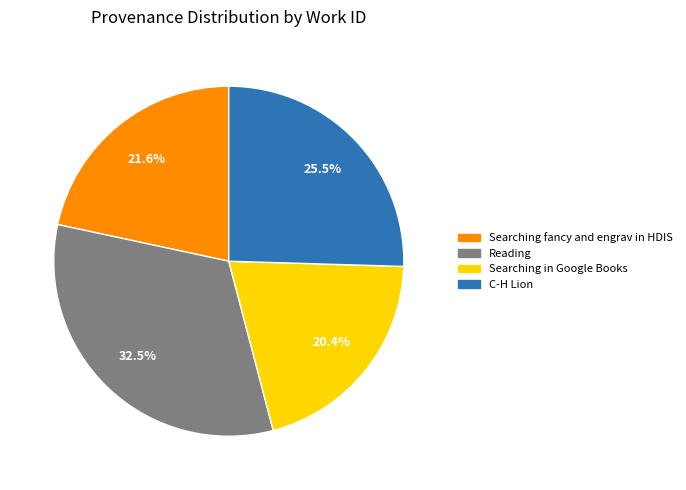

To the nearest percent, what is the average slice percentage?

25%